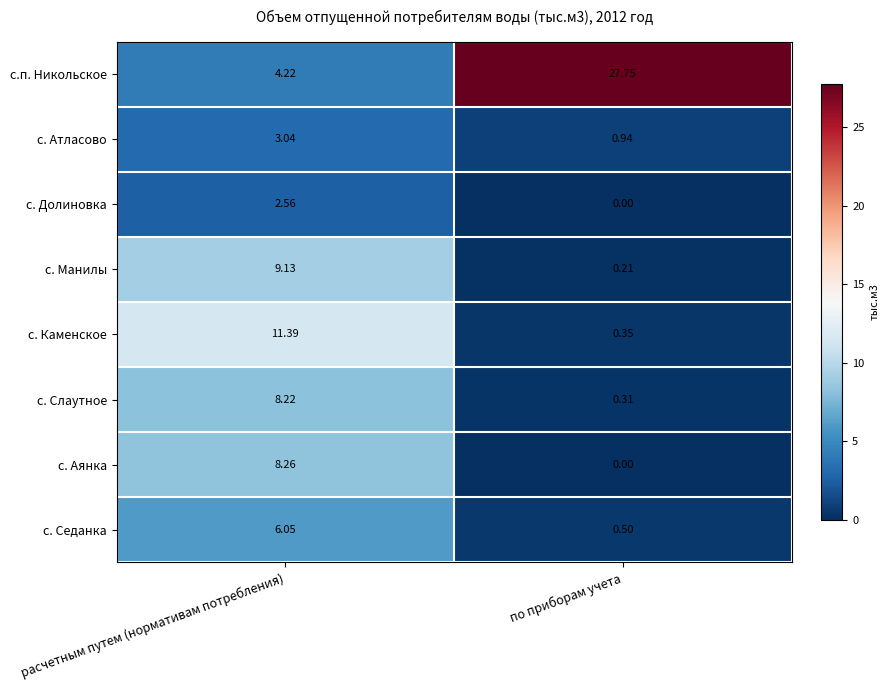

List the labels in order of с. Слаутное value, largest first.

расчетным путем (нормативам потребления), по приборам учета